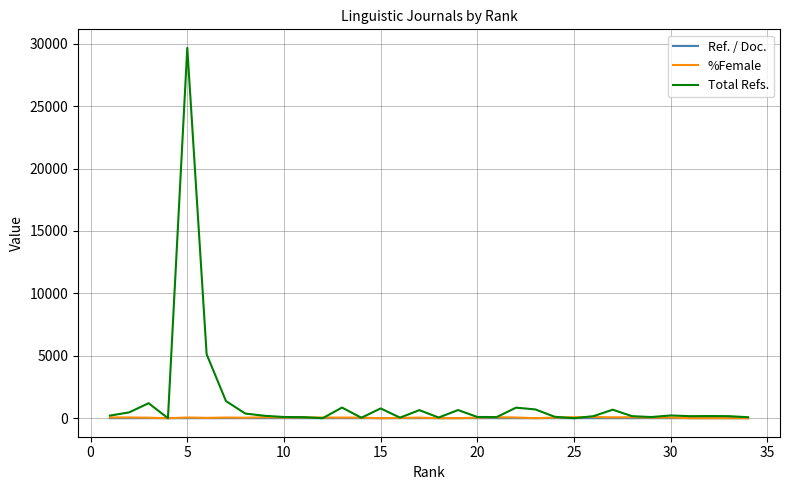

Does the chart have visible grid lines?

Yes